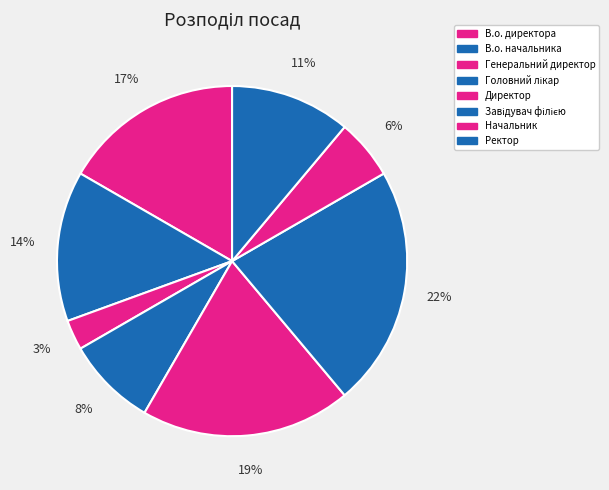

Does any single category account for the majority?

No